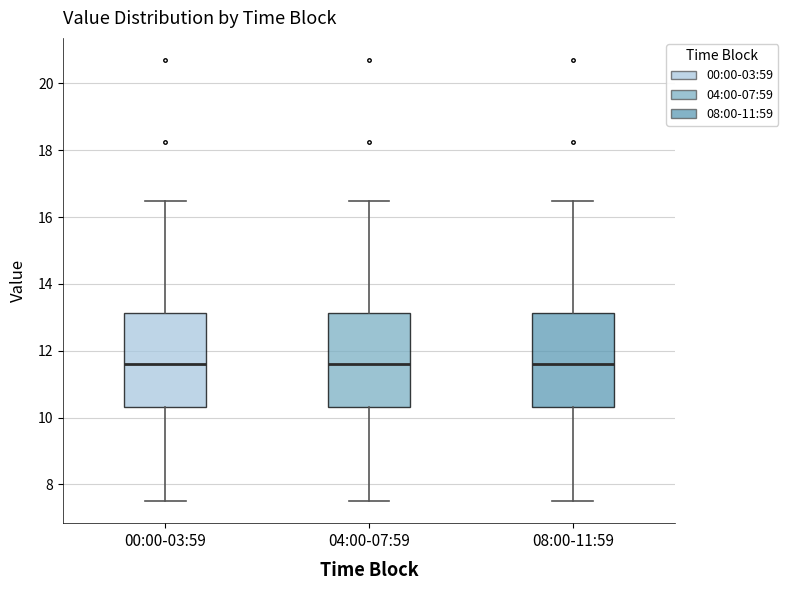

Where is the upper edge of the box for 04:00-07:59 on the y-axis? The values are not printed on the chart, so give them approximately, as read against the axis.

13.2